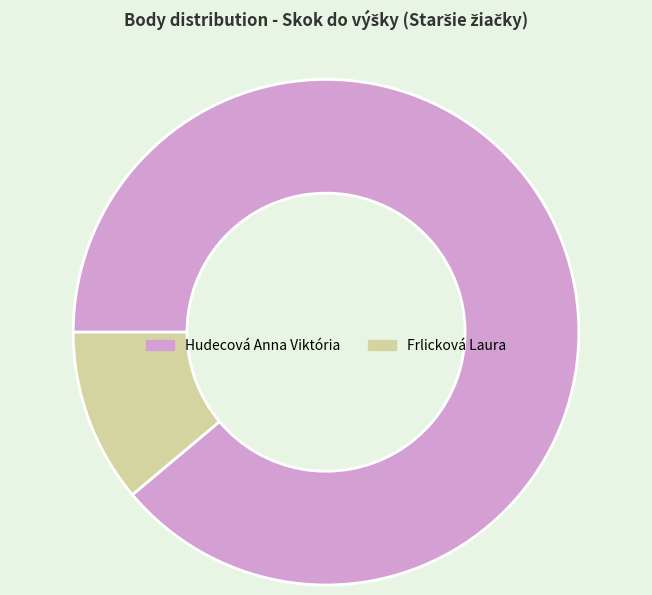

Count the number of slices in the pie.

2